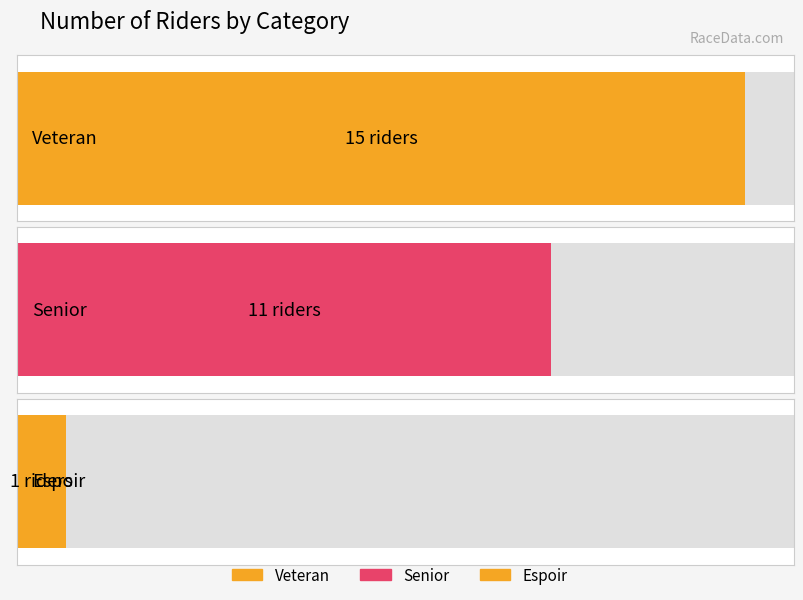

Rank the categories by value from highest to lowest.

Veteran, Senior, Espoir